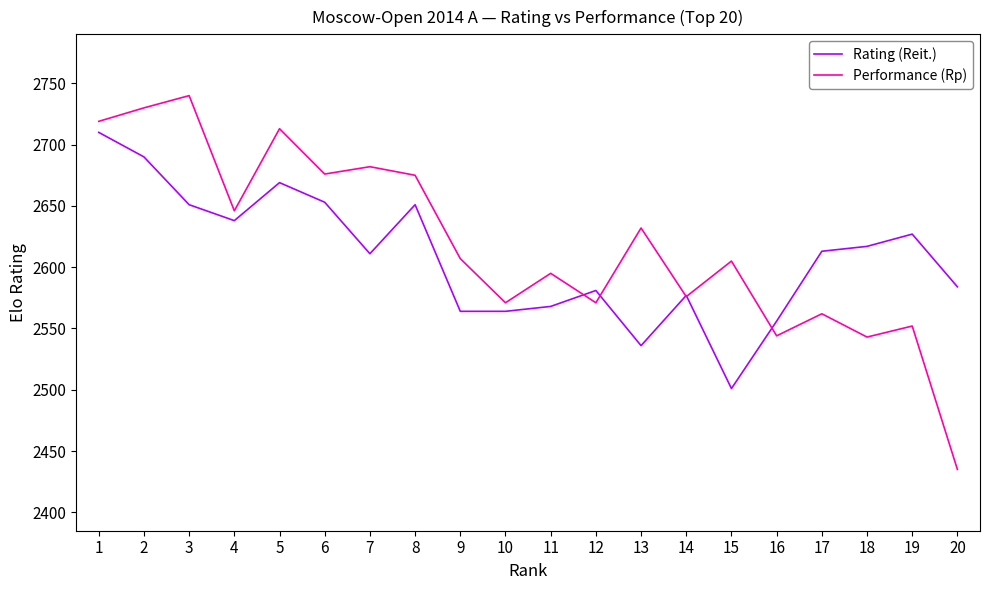

What are all the series names shown in the legend?

Rating (Reit.), Performance (Rp)